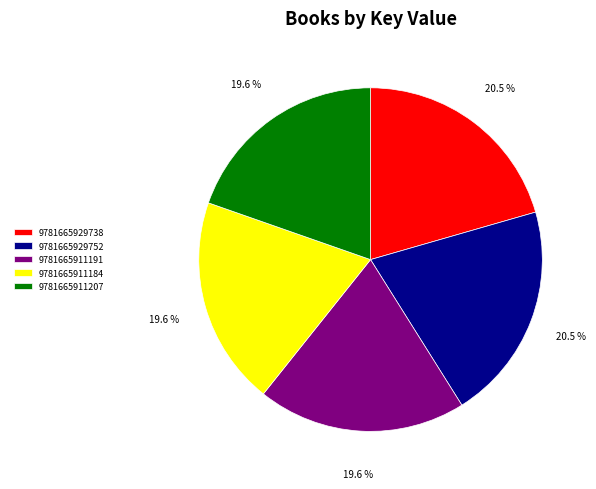

Which has a higher value, 9781665929752 or 9781665911207?

9781665929752